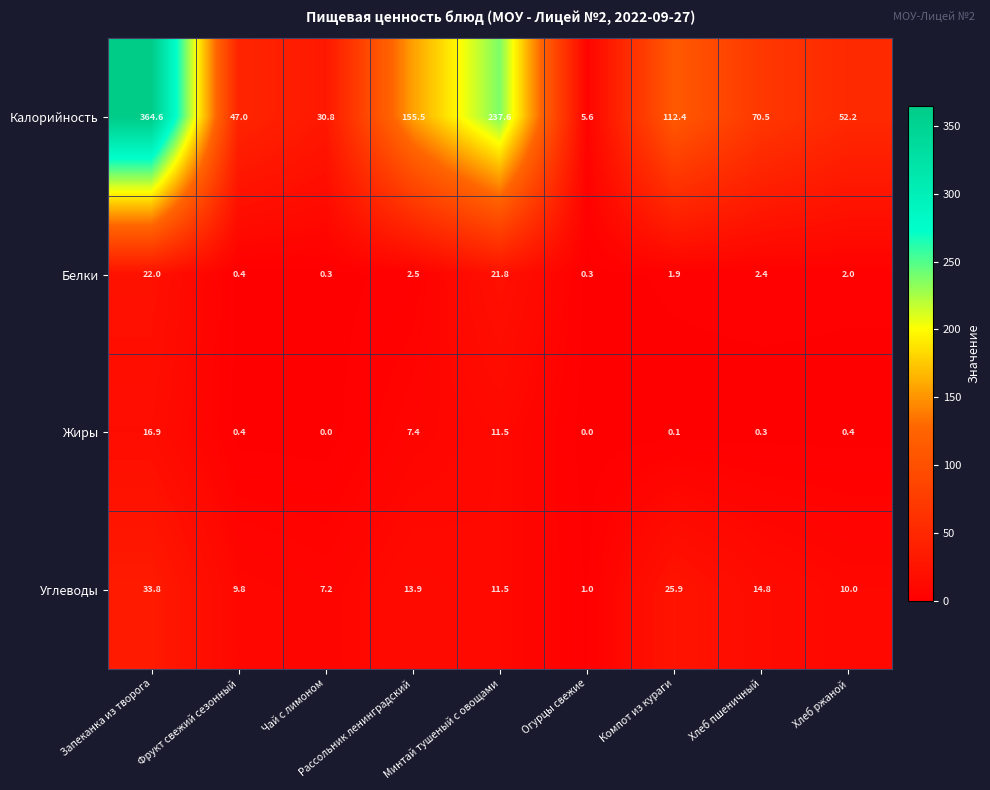

At which label does Жиры reach its peak?

Запеканка из творога